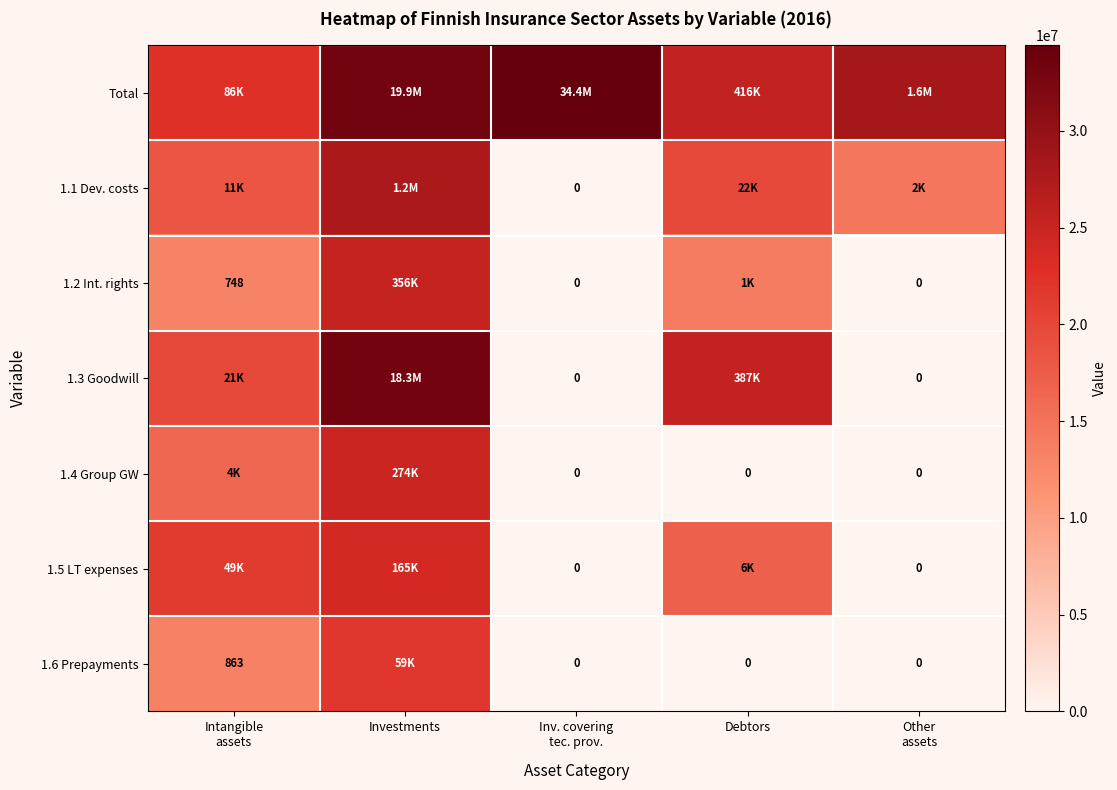

Where does the 1.5 LT expenses series first go above 8?

Intangible assets